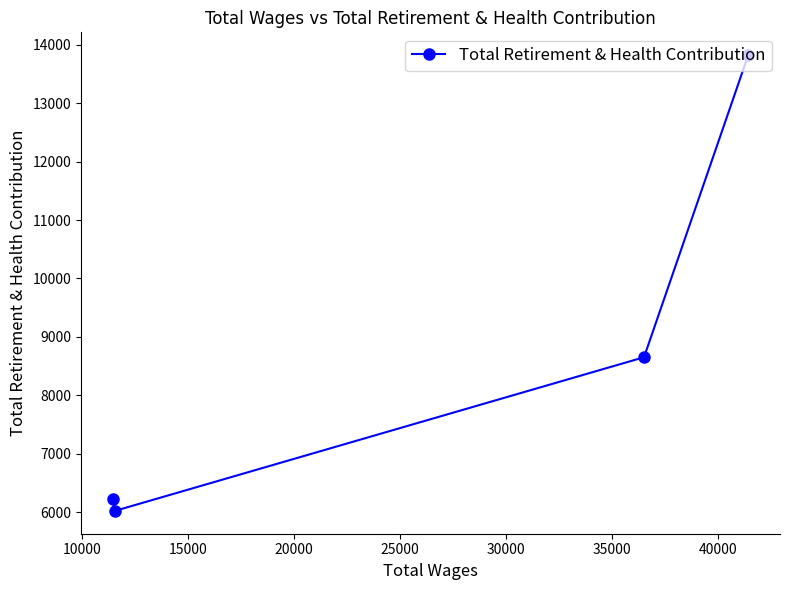

What is the difference between the maximum and second lowest values?

7602